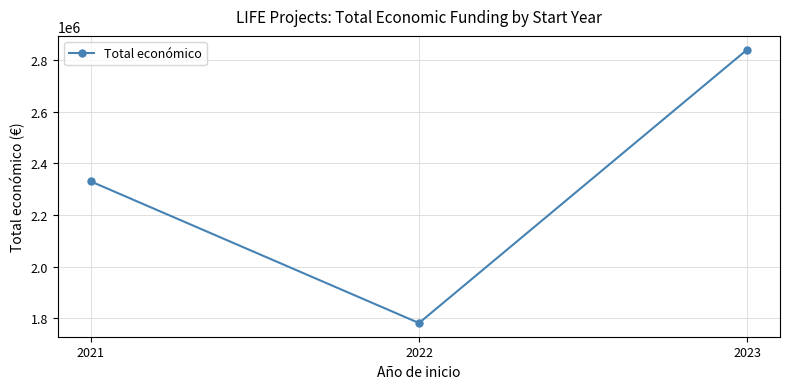

What value does the data have at 2021, to the nearest 50?

2329850